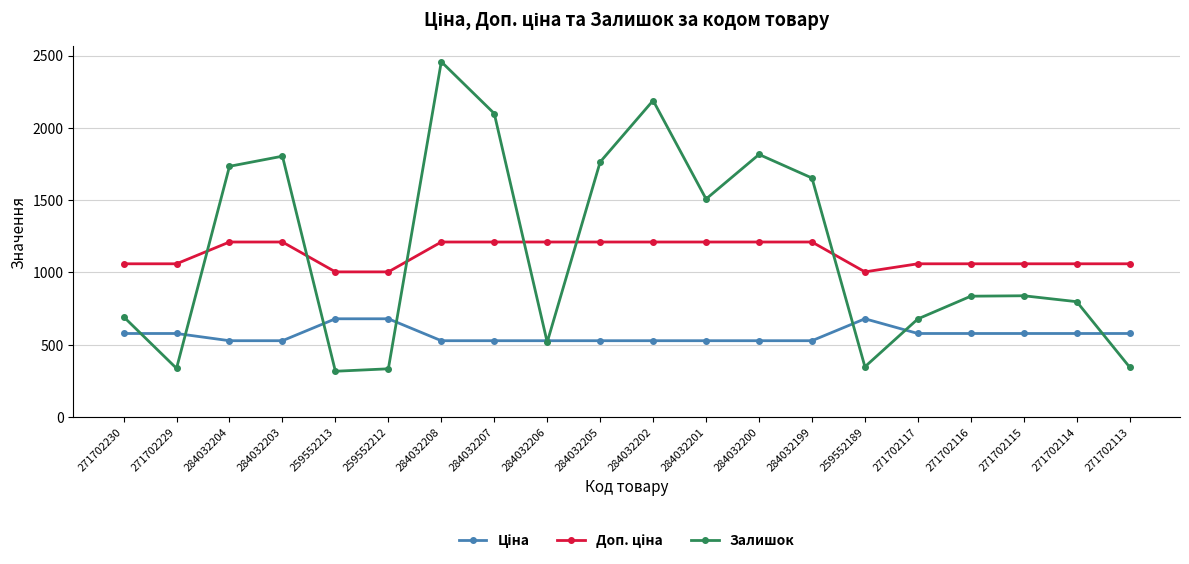

Where is the first local maximum for Залишок?

284032203